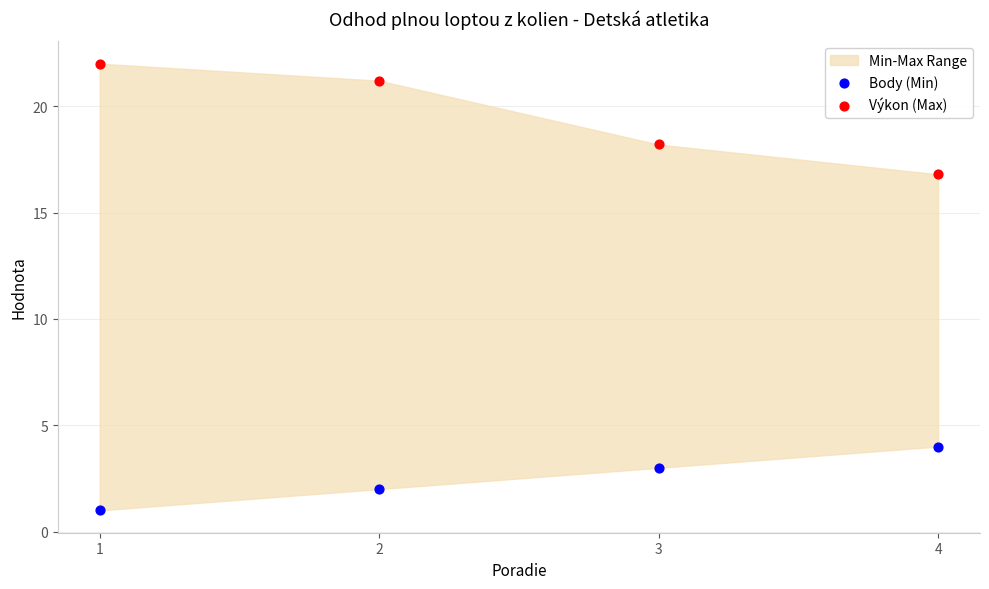

Which series contains the lowest Y value?

Body (Min)